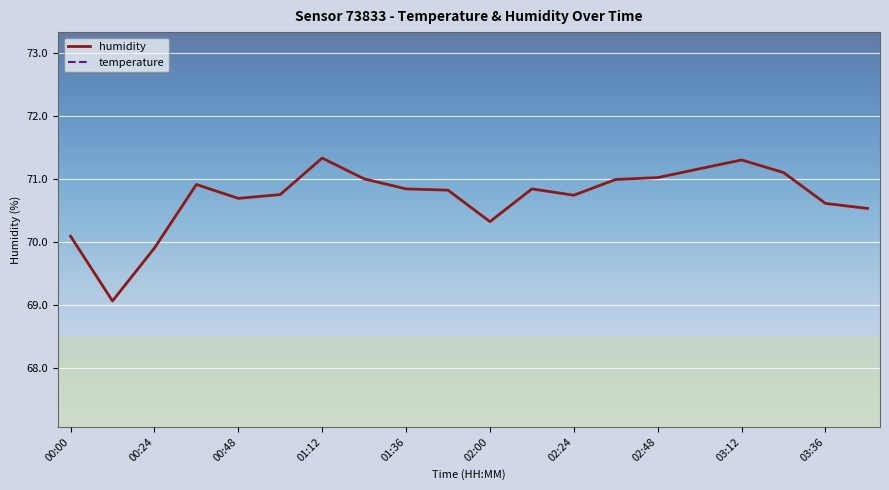

What is the average value of the temperature series?

127.4